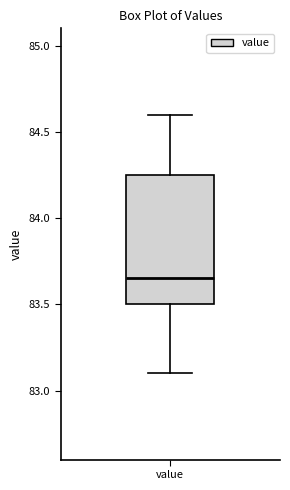

Where does the upper whisker of the box for value end on the y-axis? The values are not printed on the chart, so give them approximately, as read against the axis.

84.60